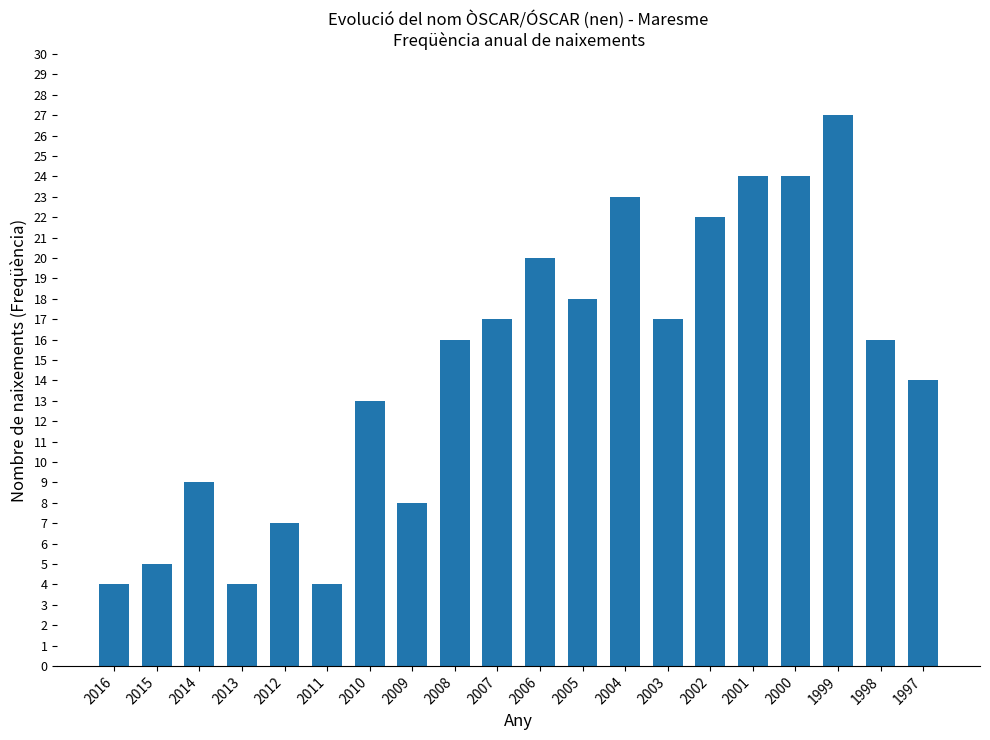

Reading left to right, list all the values displayed in this chart.

2016=4	2015=5	2014=9	2013=4	2012=7	2011=4	2010=13	2009=8	2008=16	2007=17	2006=20	2005=18	2004=23	2003=17	2002=22	2001=24	2000=24	1999=27	1998=16	1997=14